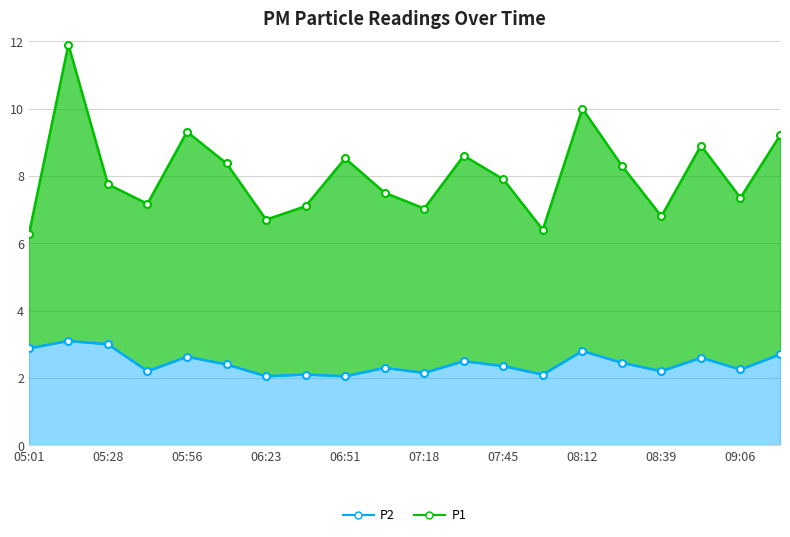

What is the average value?

2.4